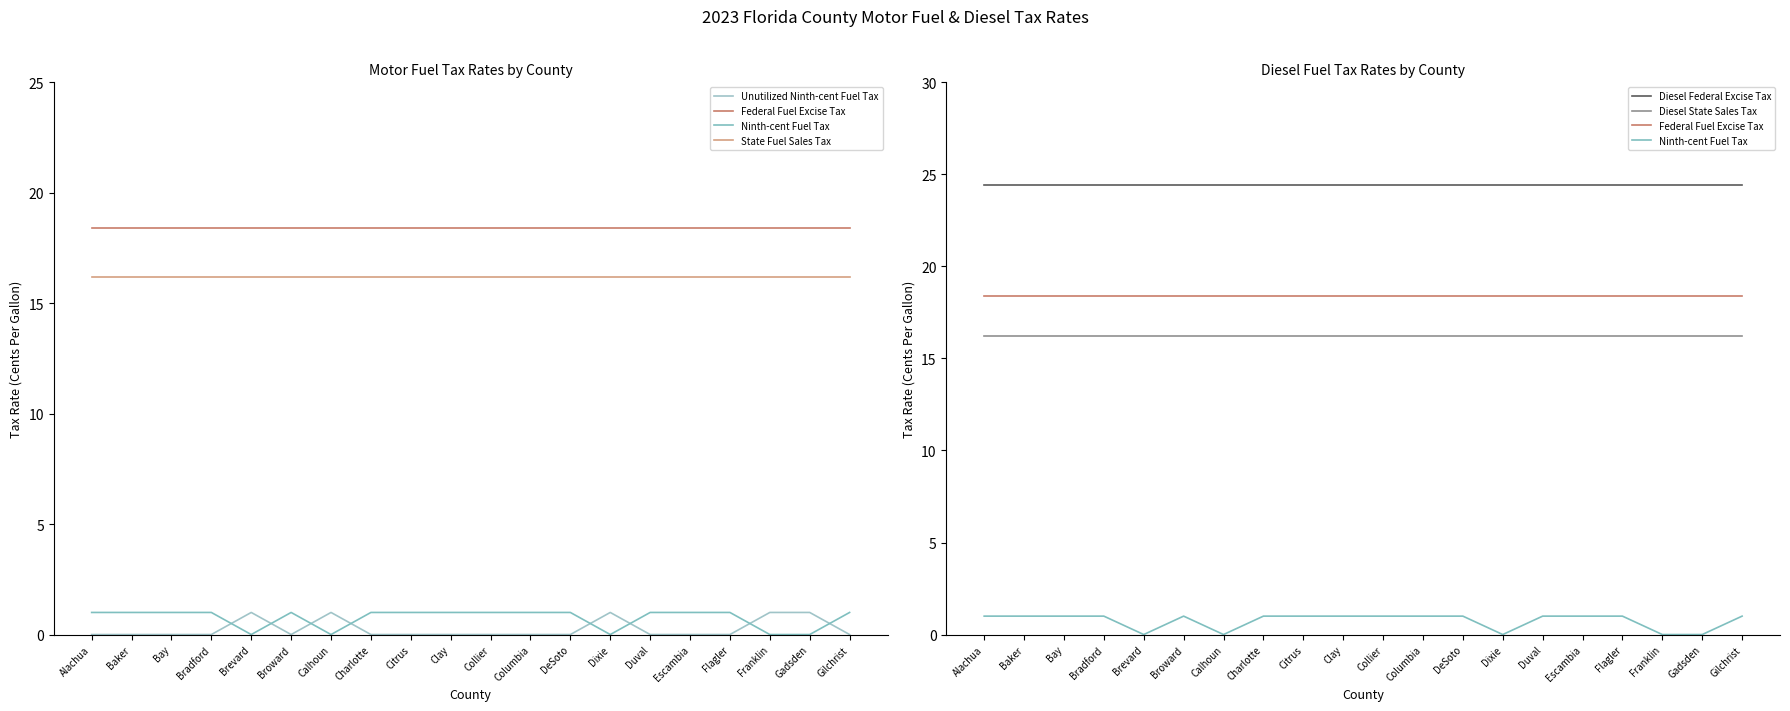

What is the value of the Federal Fuel Excise Tax point at the 20th from the left?

18.4